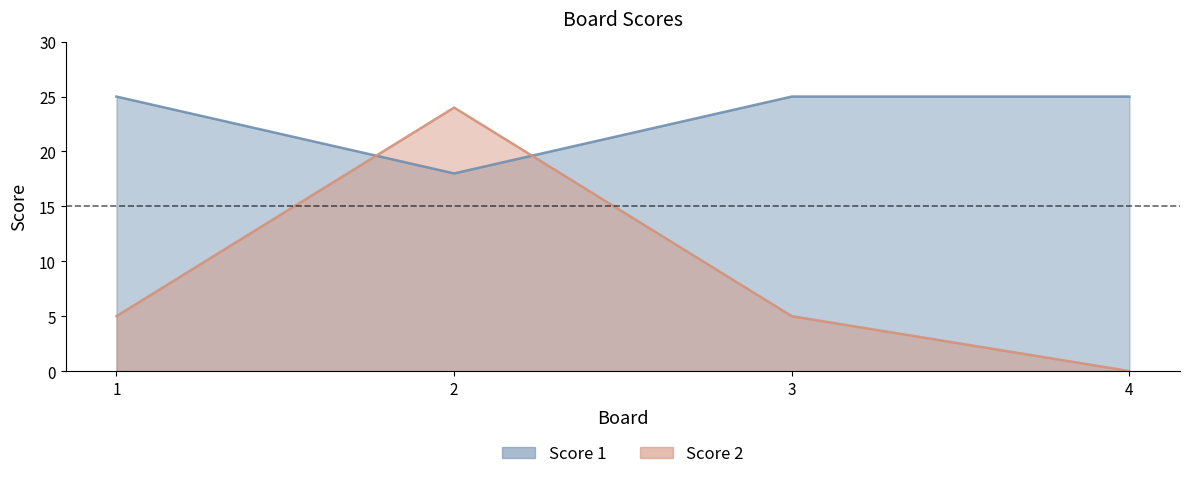

How many Score 1 values are between 25 and 26?

3